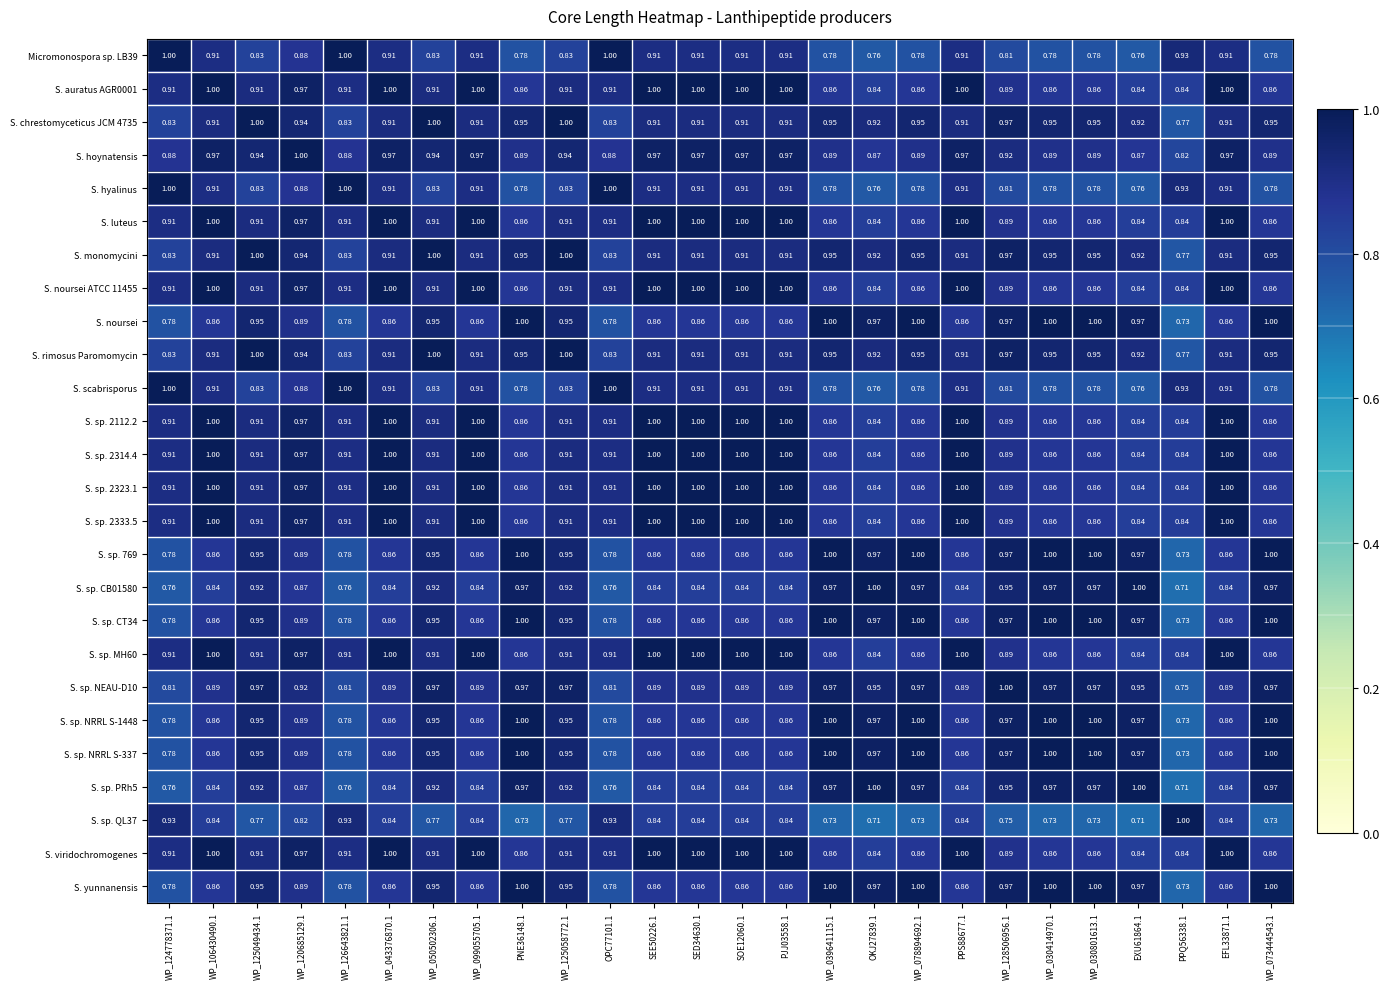

Is the value of S. sp. CB01580 at EXU61864.1 greater than the value of S. rimosus Paromomycin at WP_030801613.1?

Yes